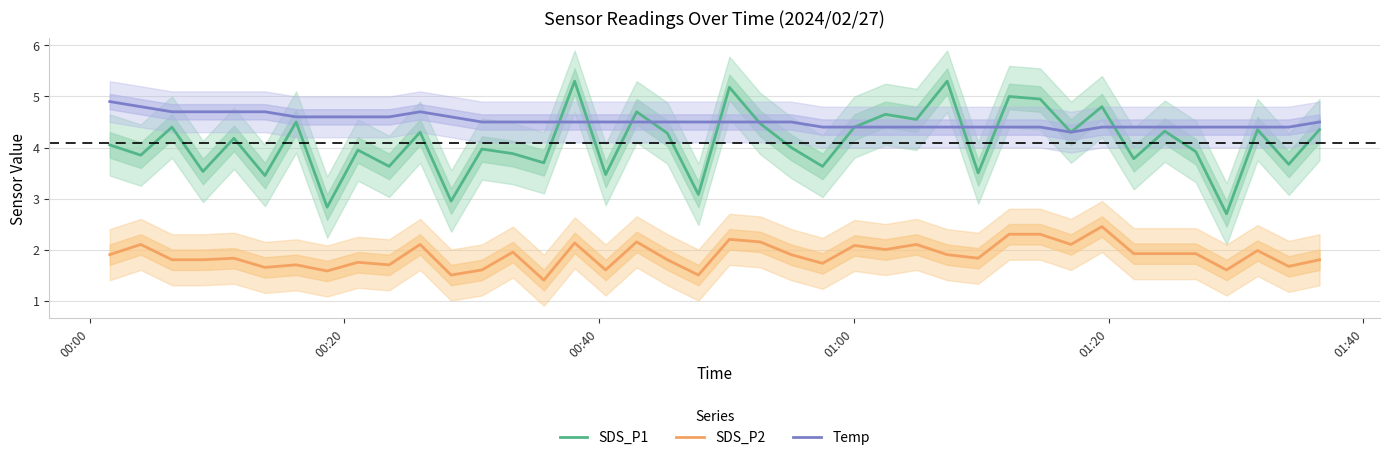

Which series has the largest range (max minus min)?

SDS_P1